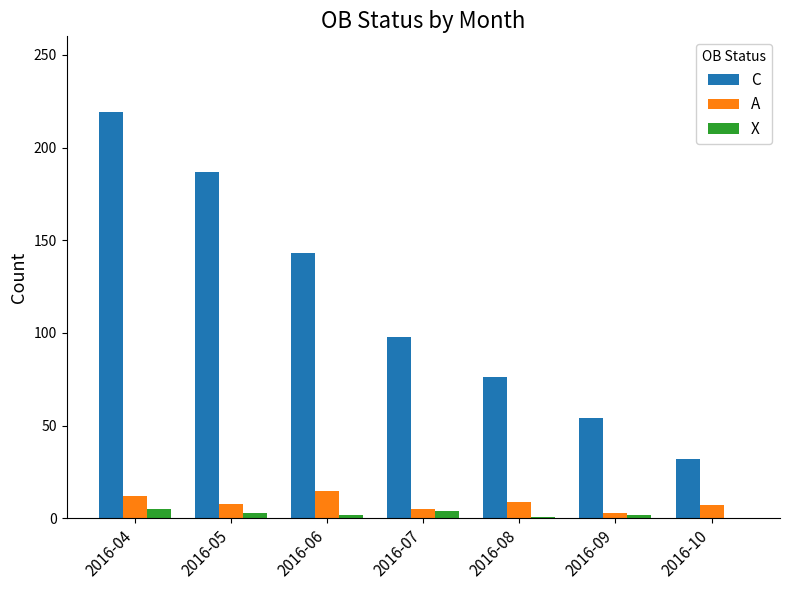

Is it true that A equals 3 at 2016-09?

True